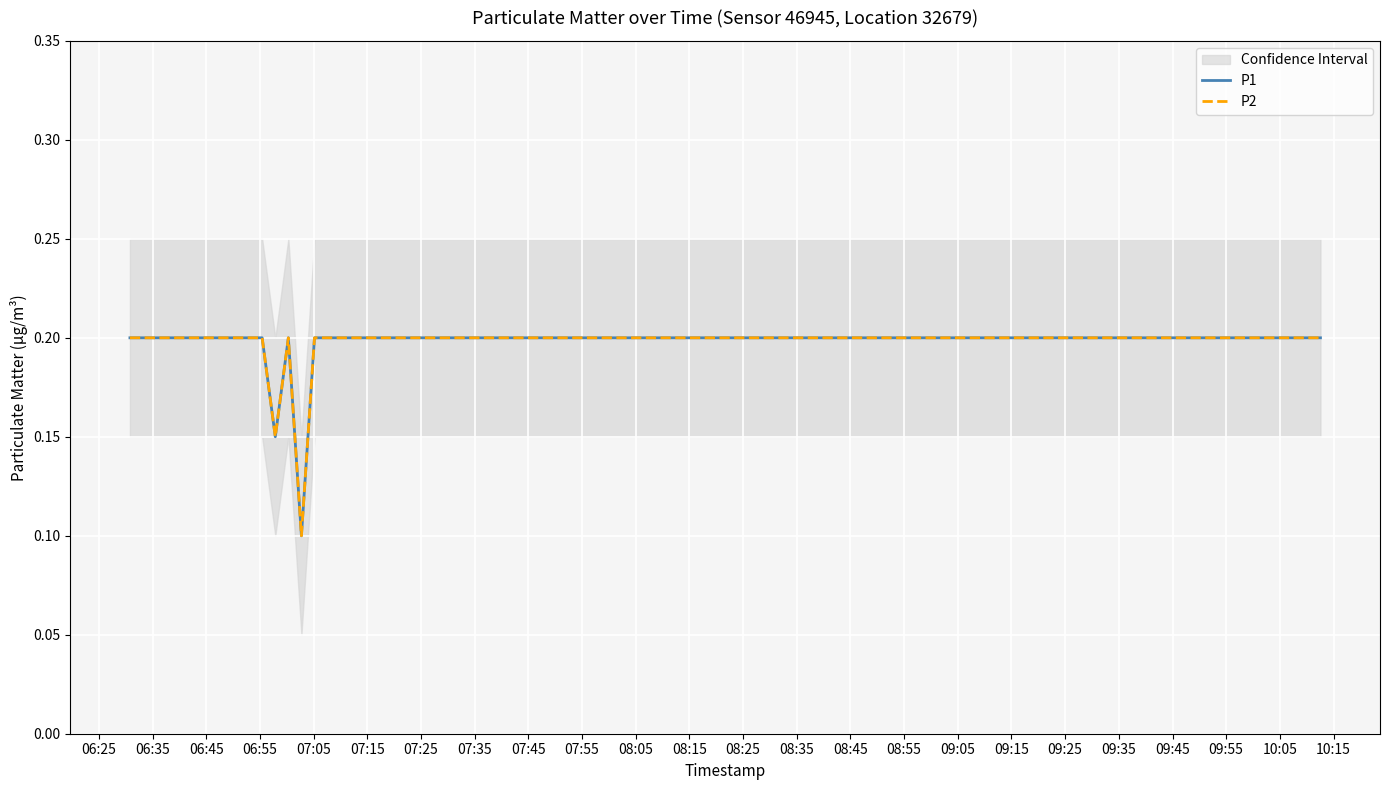

Which series has the largest total across all categories?

P1